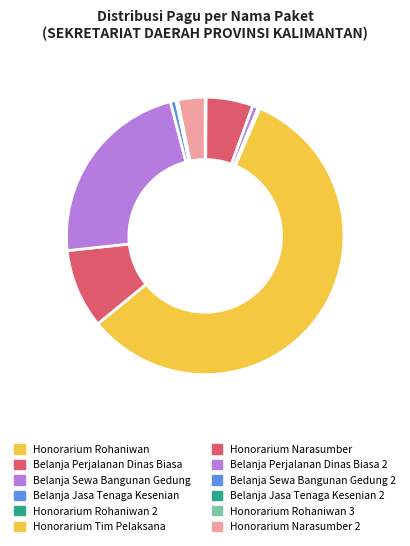

Does Honorarium Tim Pelaksana account for over 50% of the chart?

Yes